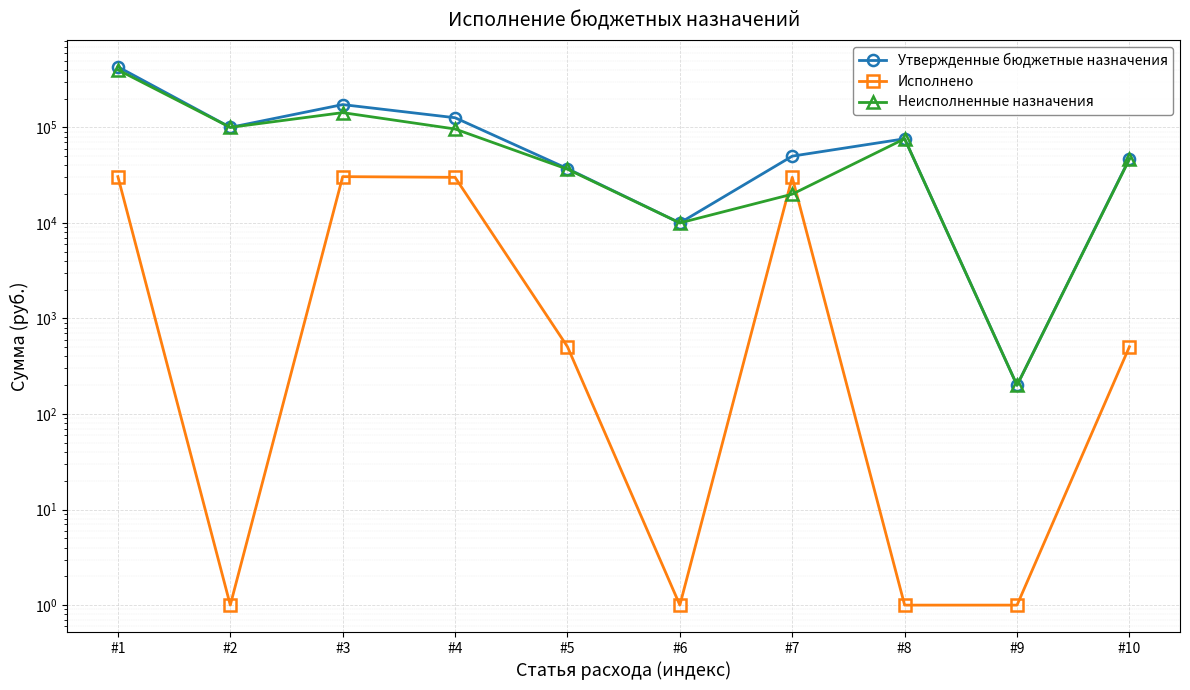

Which series has the widest spread of values?

Утвержденные бюджетные назначения